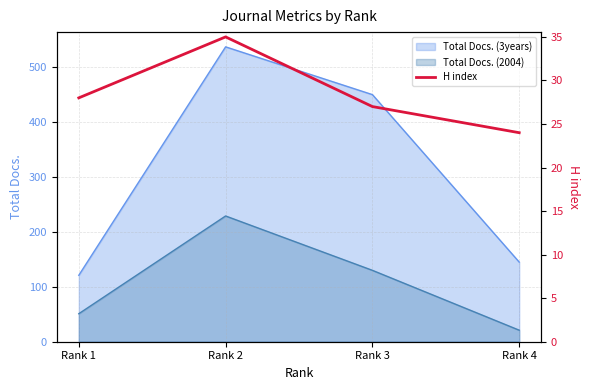

What is the sum of all values?

114